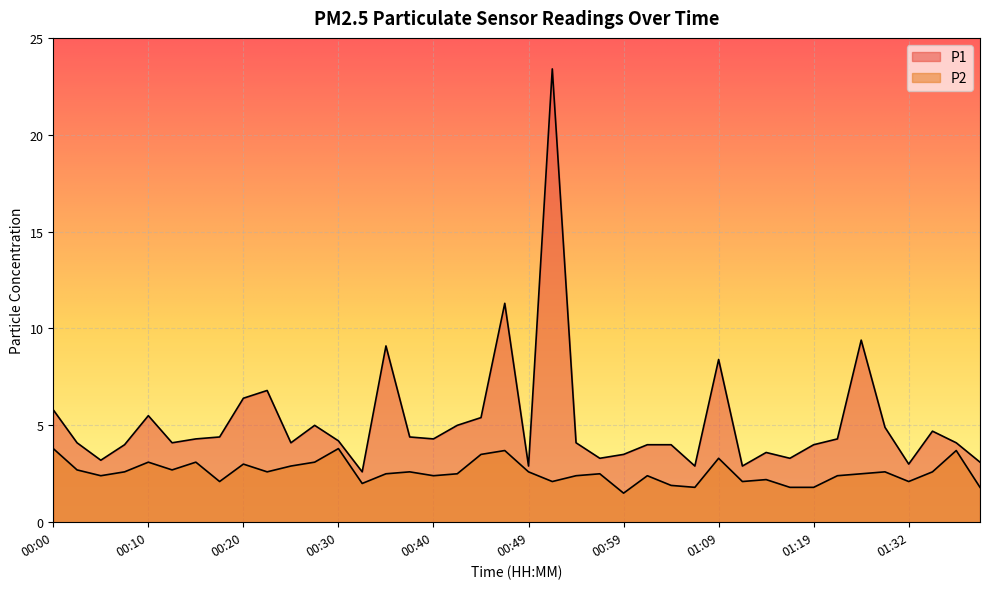

True or false: P2 has more than 2 interior local peaks.

True